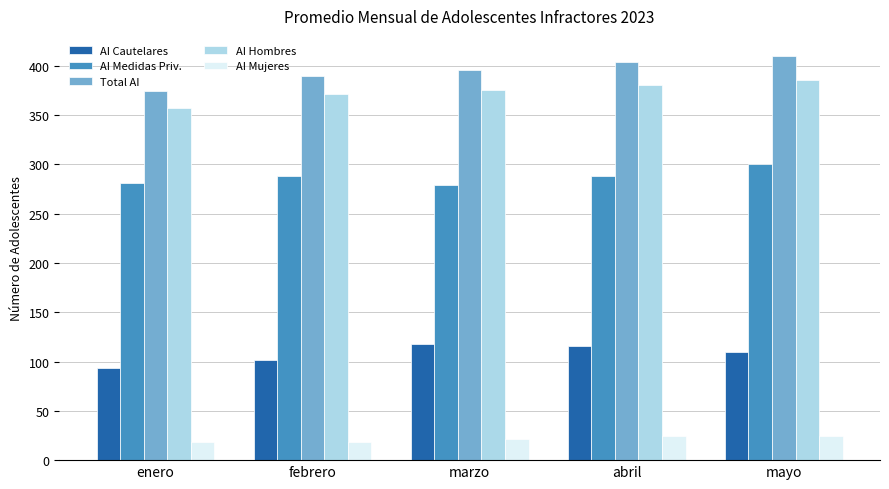

Is the value of AI Medidas Priv. at enero greater than the value of AI Hombres at enero?

No